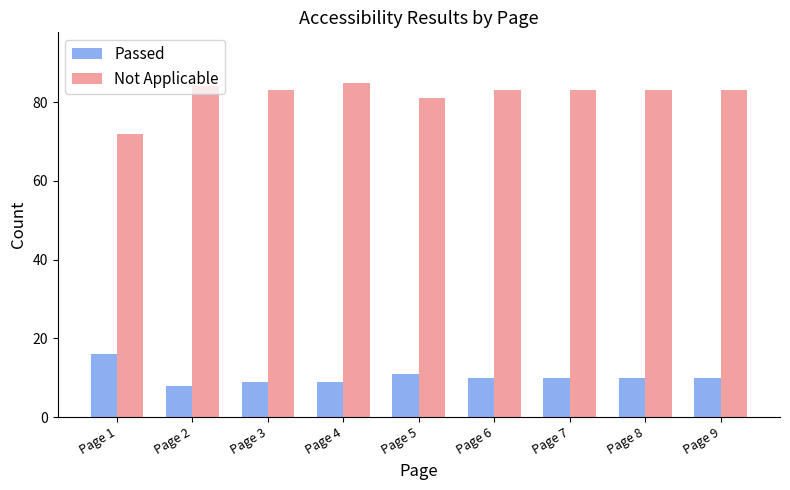

What is the total value across all series at Page 2?

92